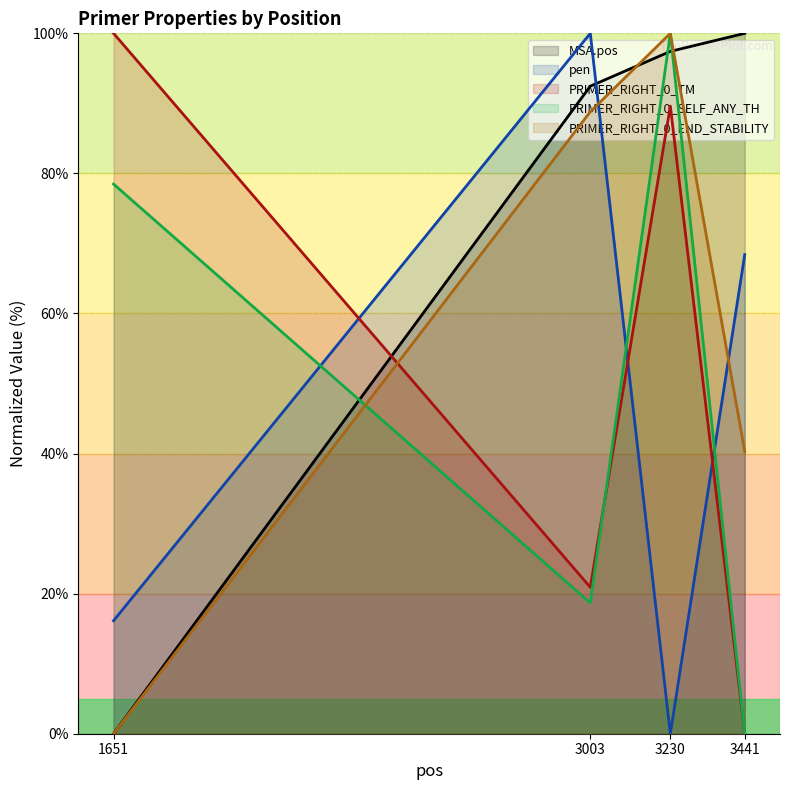

Which series has the widest spread of values?

MSA.pos